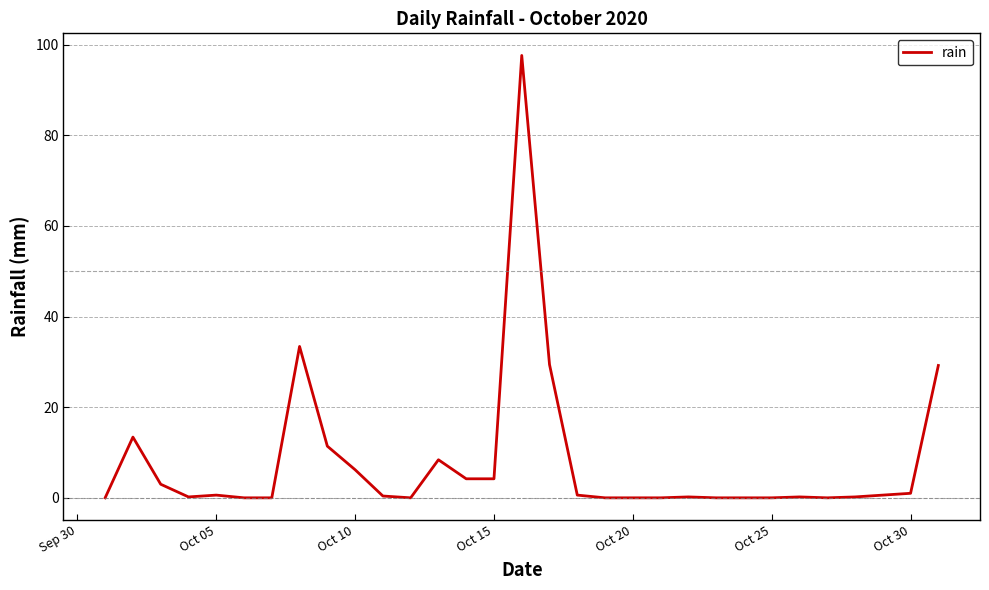

What is the maximum value shown in the chart?

97.6